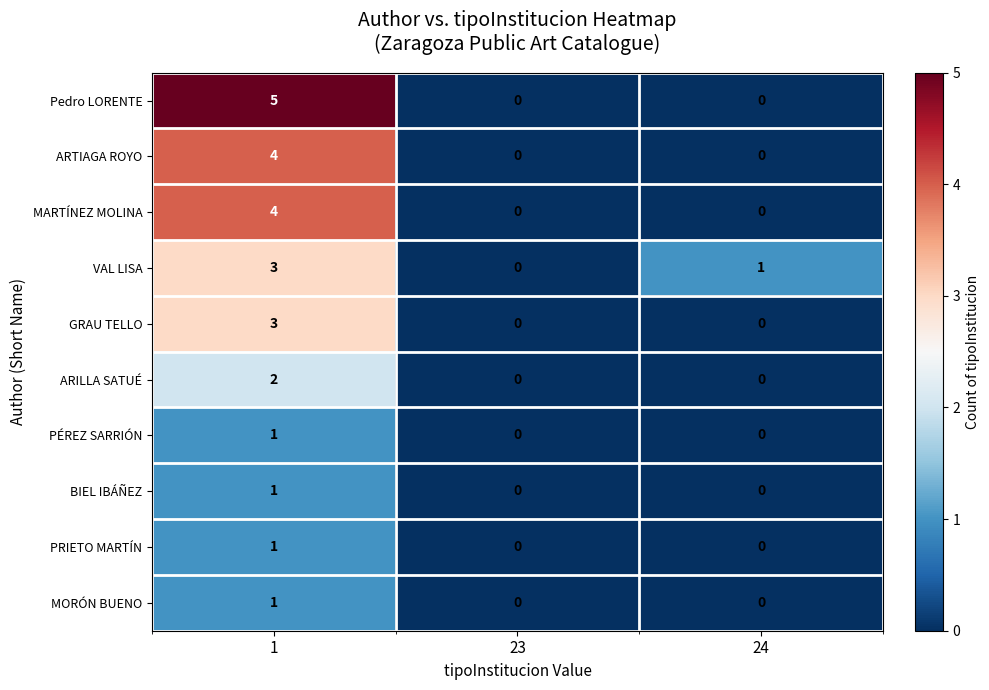

Reading right to left, transcribe all the data shown in this chart.

Pedro LORENTE: 0	0	5
ARTIAGA ROYO: 0	0	4
MARTÍNEZ MOLINA: 0	0	4
VAL LISA: 1	0	3
GRAU TELLO: 0	0	3
ARILLA SATUÉ: 0	0	2
PÉREZ SARRIÓN: 0	0	1
BIEL IBÁÑEZ: 0	0	1
PRIETO MARTÍN: 0	0	1
MORÓN BUENO: 0	0	1